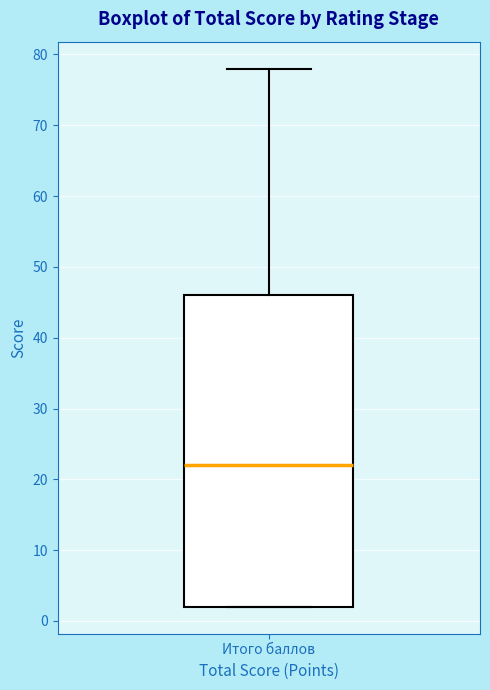

Transcribe this box plot: give where the median line is, the range the box spans, and where the two whiskers end, as read against the y-axis. The values are not printed on the chart, so give them approximately, as read against the axis.

median 22, box 2 to 46, whiskers 2 to 78